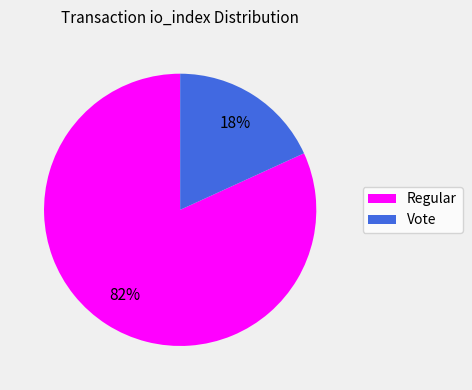

To the nearest percent, what is the average slice percentage?

50%